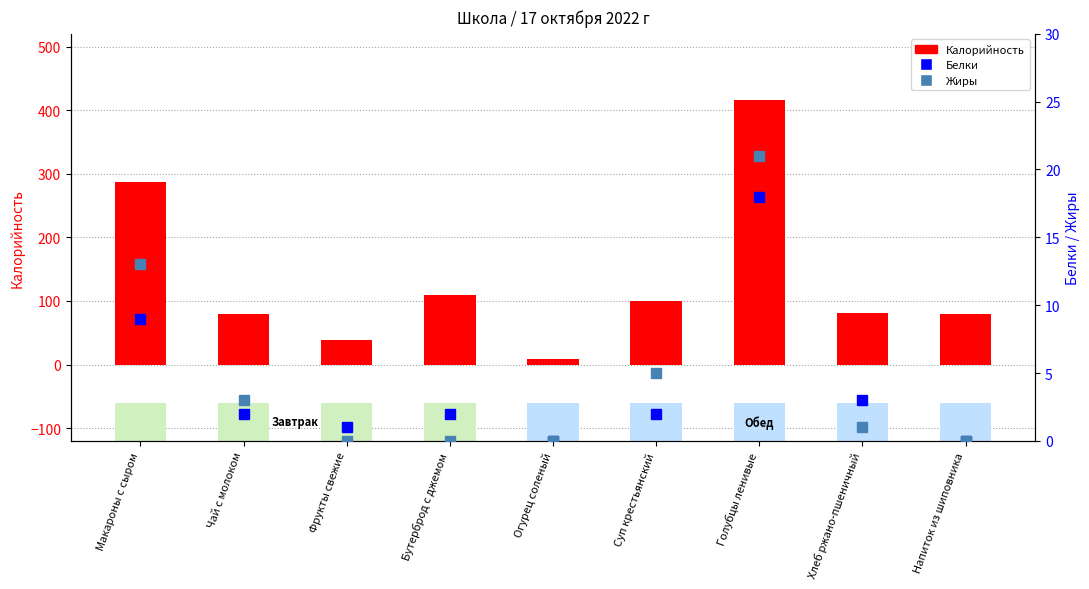

Reading left to right, list all the values displayed in this chart.

Калорийность: 287	80	38	109	9	100	416	81	79
Белки: 9	2	1	2	0	2	18	3	0
Жиры: 13	3	0	0	0	5	21	1	0